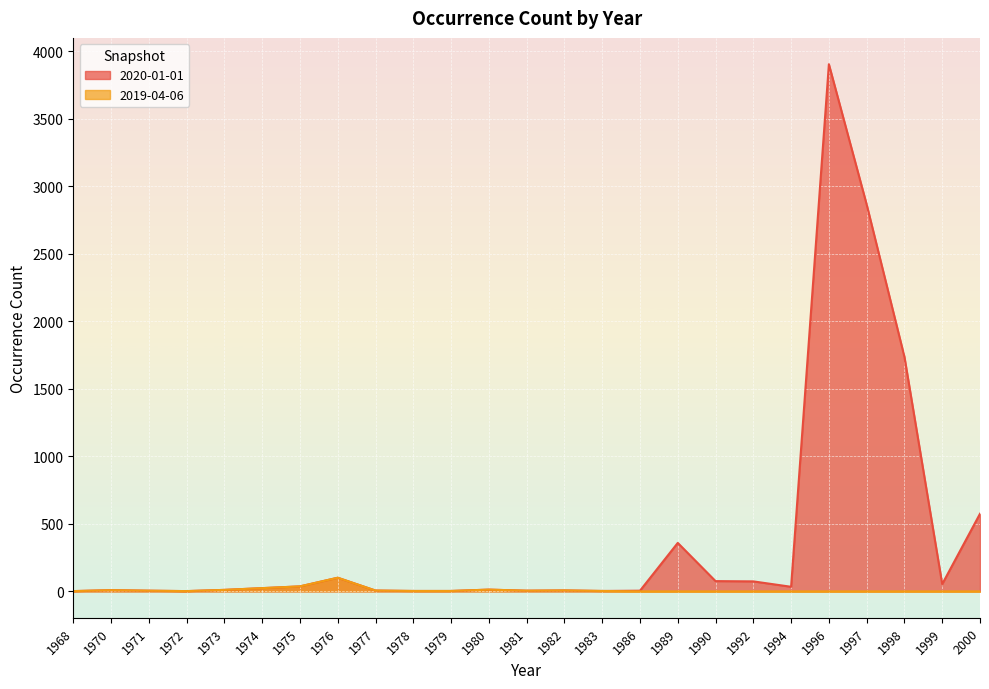

True or false: 2020-01-01 and 2019-04-06 cross at least once.

False